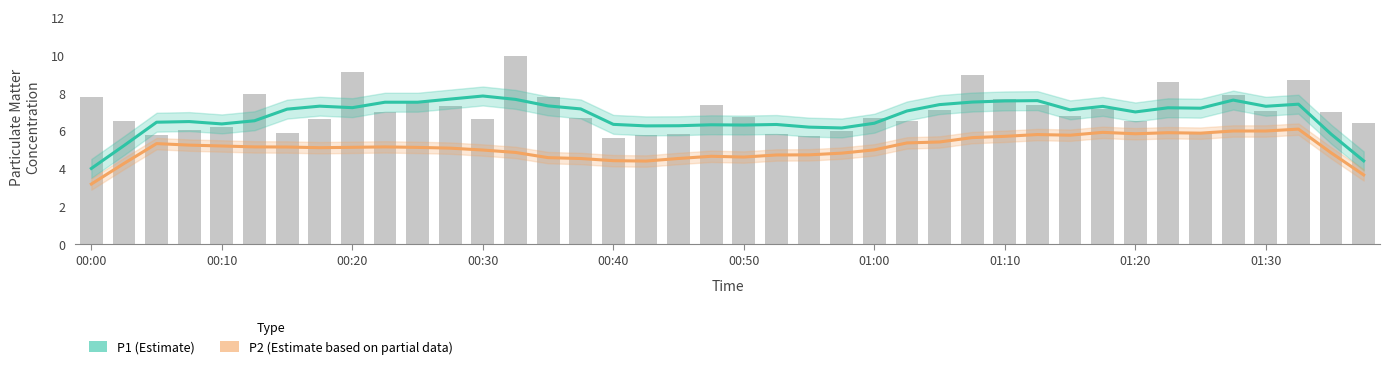

The P2 (Estimate based on partial data) series shows 4.4 at 00:40. True or false?

True